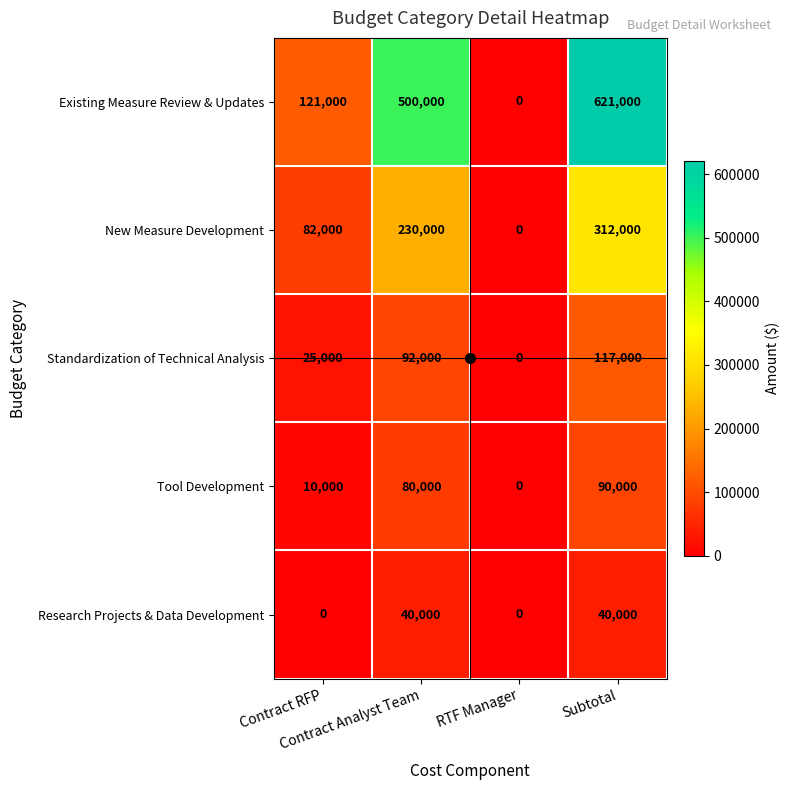

Which series changed the most between Contract RFP and RTF Manager?

Existing Measure Review & Updates